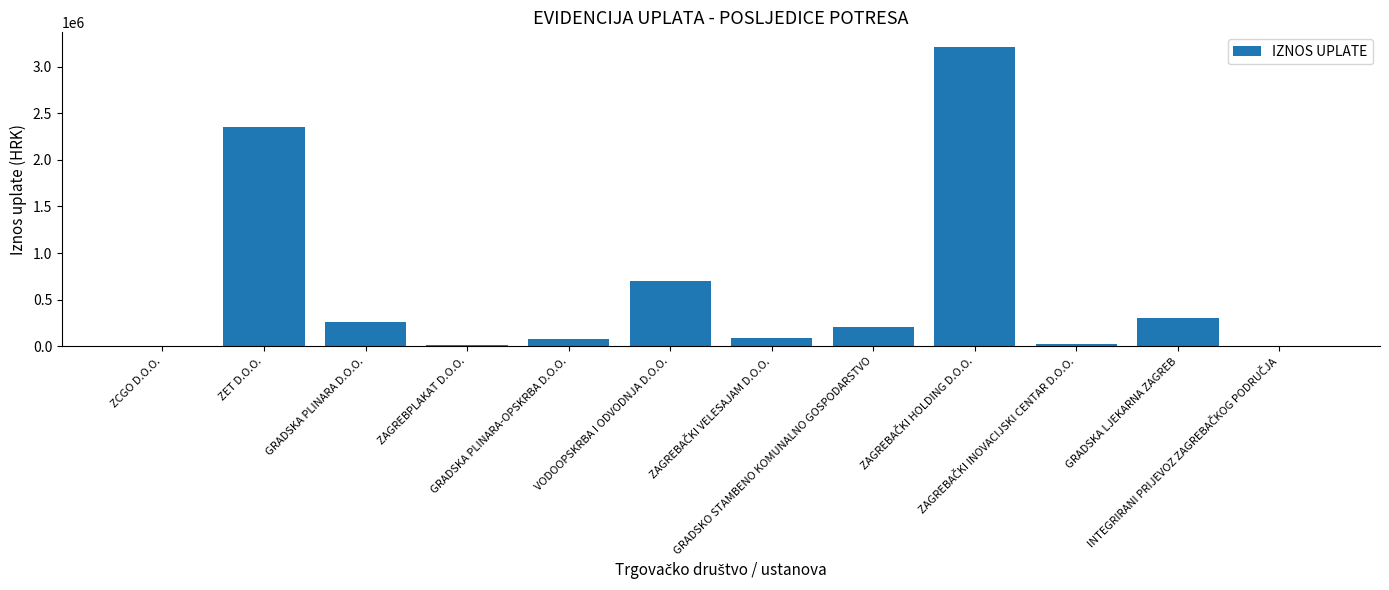

What is the maximum value shown in the chart?

3208800